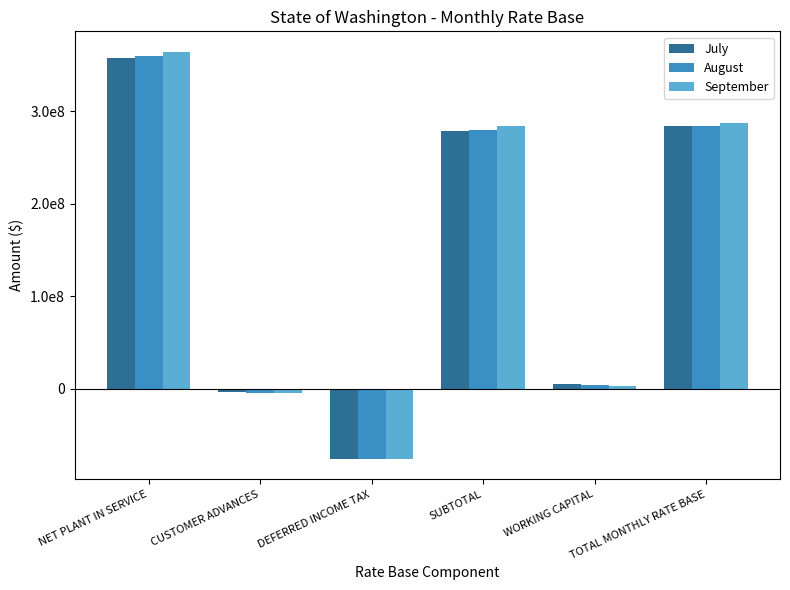

What are all the series names shown in the legend?

July, August, September